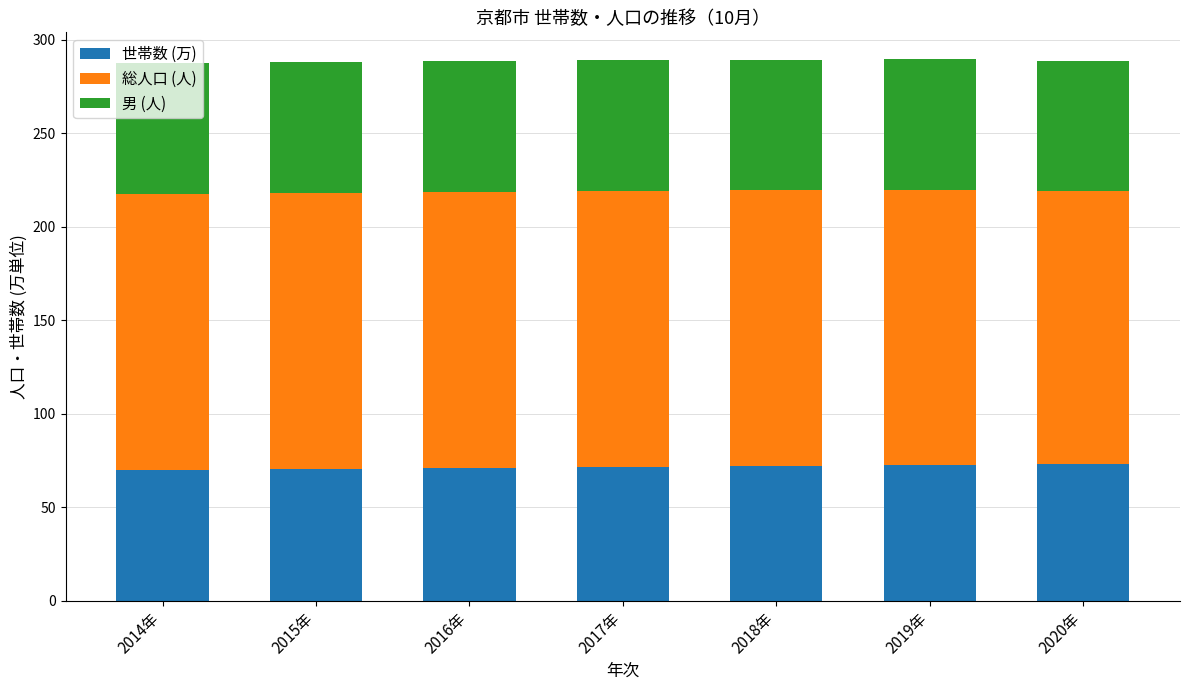

True or false: 世帯数 (万) has a value of 72.2 at 2018年.

True